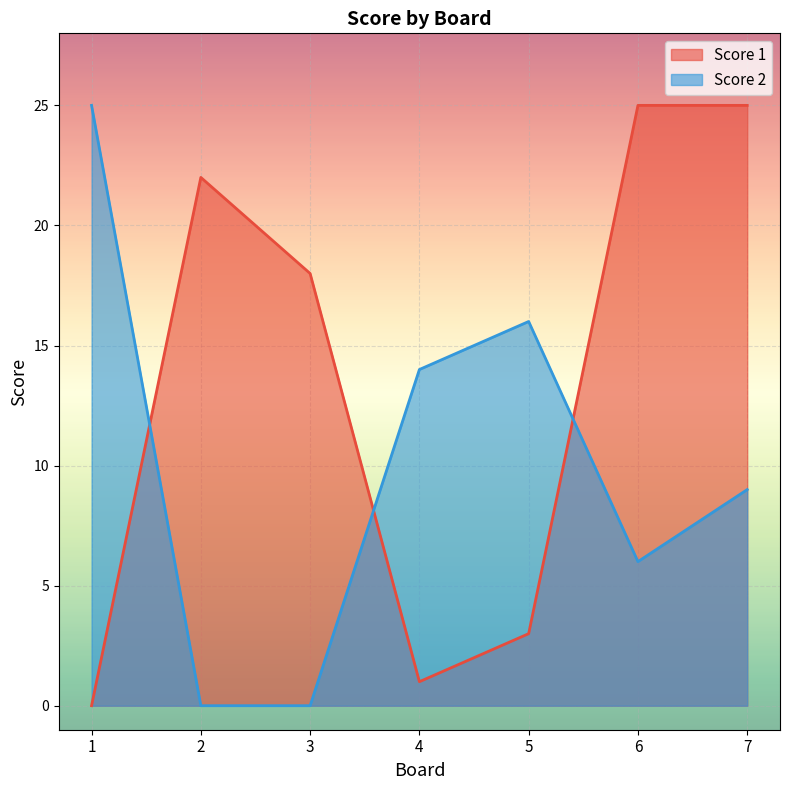

Reading right to left, extract all data points from this chart.

Score 1: 25	25	3	1	18	22	0
Score 2: 9	6	16	14	0	0	25